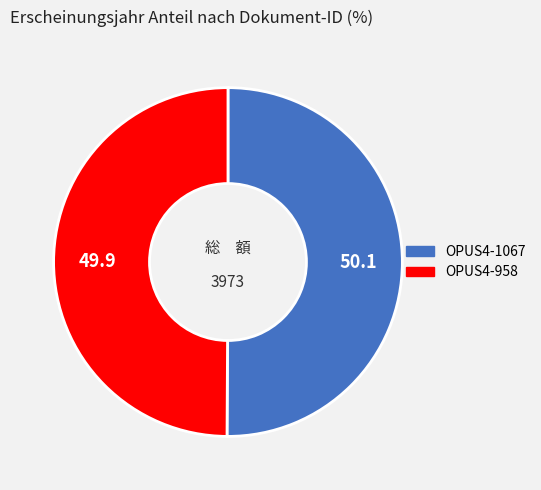

Do OPUS4-1067 and OPUS4-958 together represent more than half of the pie?

Yes